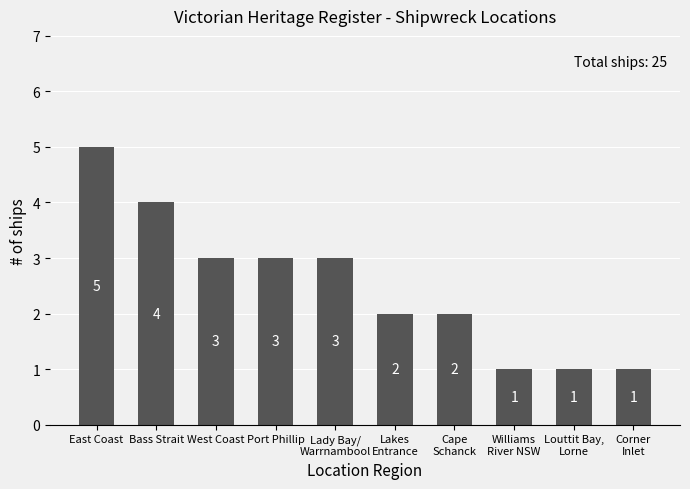

What is the sum of all values?

25